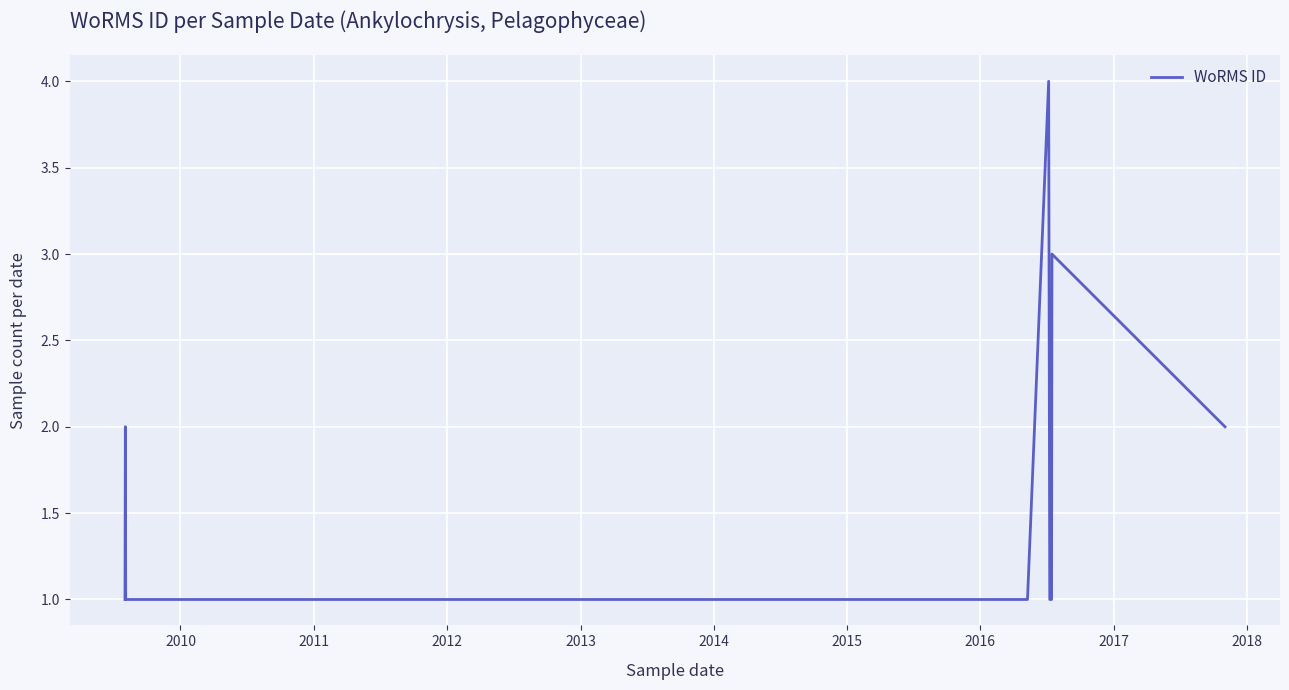

What is the greatest value displayed?

4